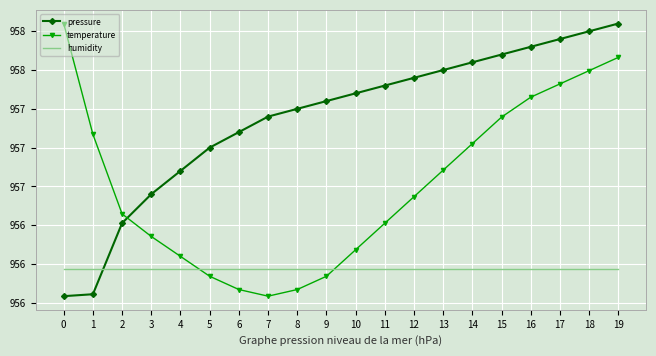

Reading left to right, extract all data points from this chart.

pressure: 956.0	956.1	956.5	956.7	956.9	957.0	957.1	957.2	957.2	957.3	957.4	957.4	957.5	957.5	957.5	957.6	957.6	957.7	957.8	957.8
temperature: 957.8	957.1	956.6	956.4	956.3	956.2	956.1	956.0	956.1	956.2	956.3	956.5	956.7	956.9	957.0	957.2	957.3	957.4	957.5	957.6
humidity: 956.2	956.2	956.2	956.2	956.2	956.2	956.2	956.2	956.2	956.2	956.2	956.2	956.2	956.2	956.2	956.2	956.2	956.2	956.2	956.2